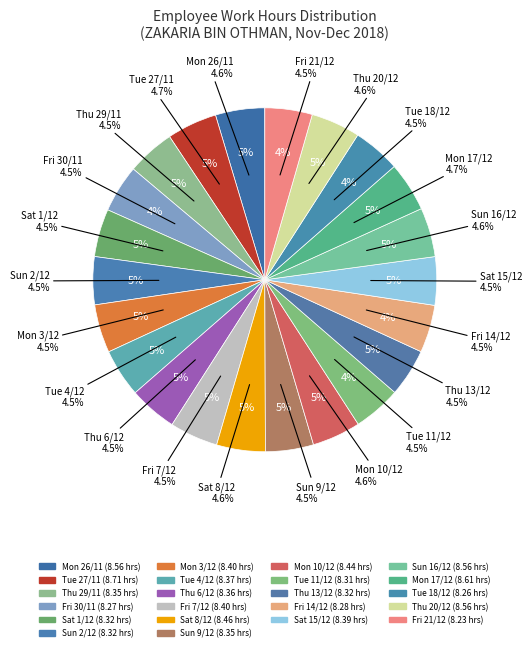

True or false: Fri 21/12 accounts for 11% of the total.

False